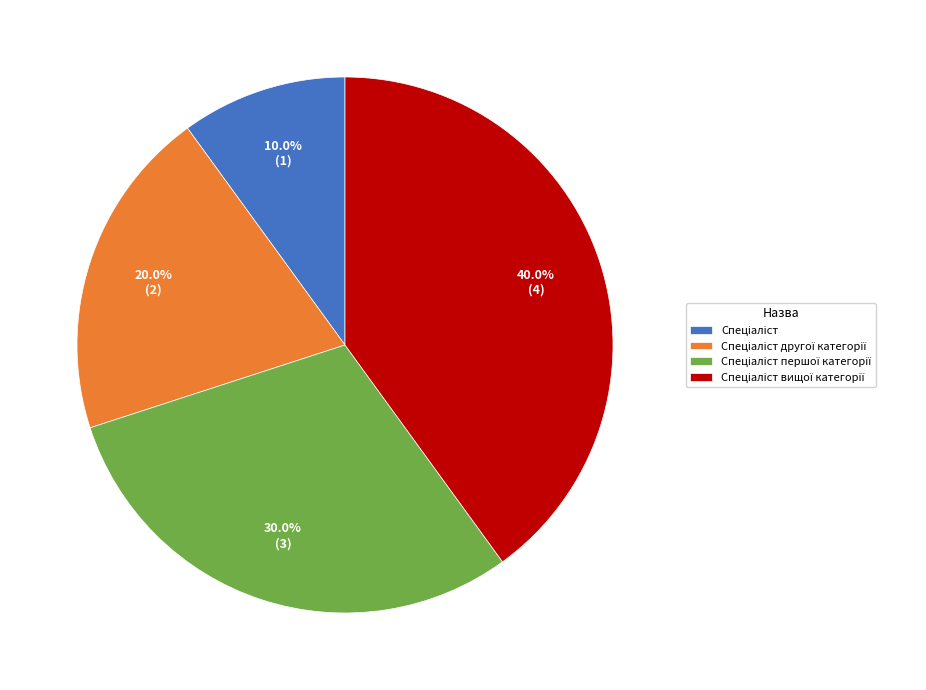

Does any single category account for the majority?

No